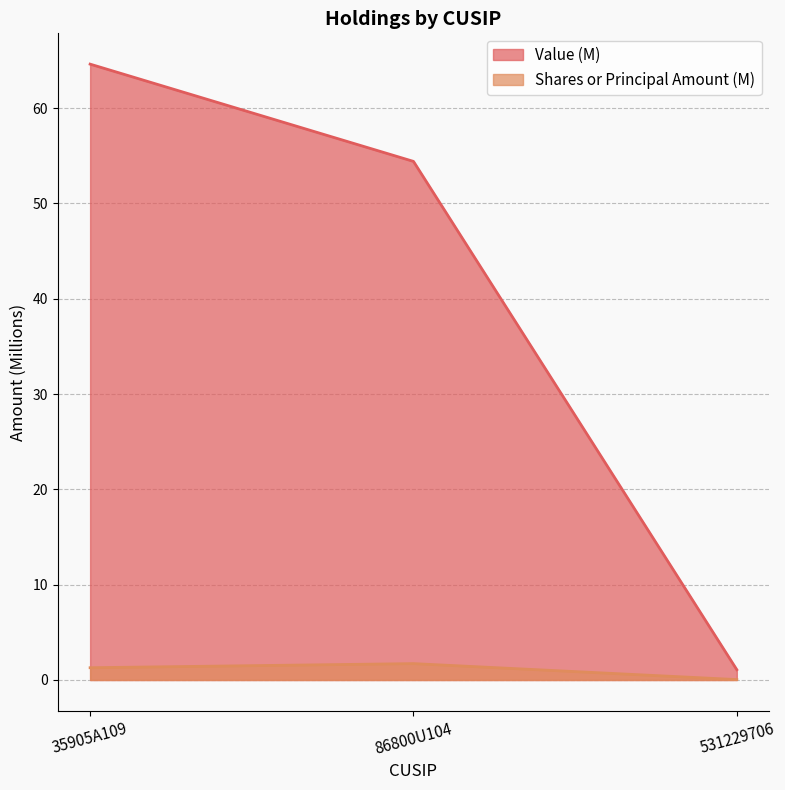

At which label does Shares or principal amount reach its minimum?

531229706